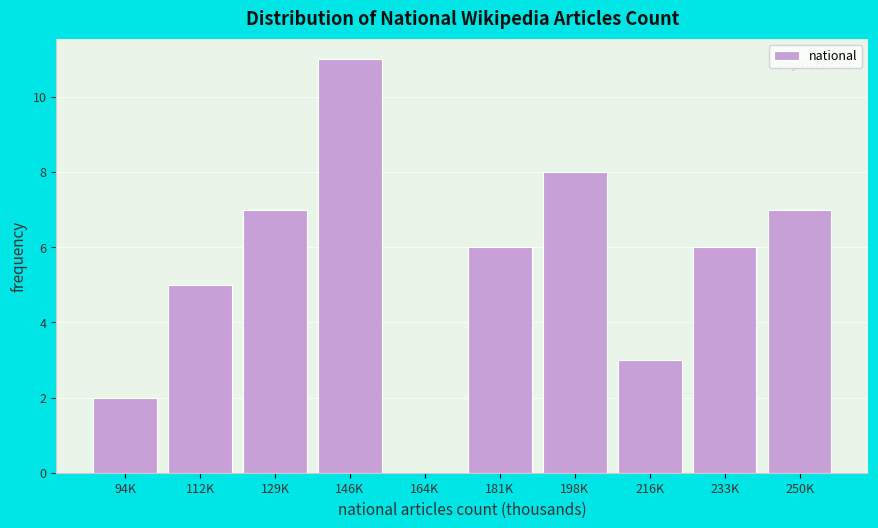

Reading left to right, list all the values displayed in this chart.

94K=2	112K=5	129K=7	146K=11	164K=0	181K=6	198K=8	216K=3	233K=6	250K=7